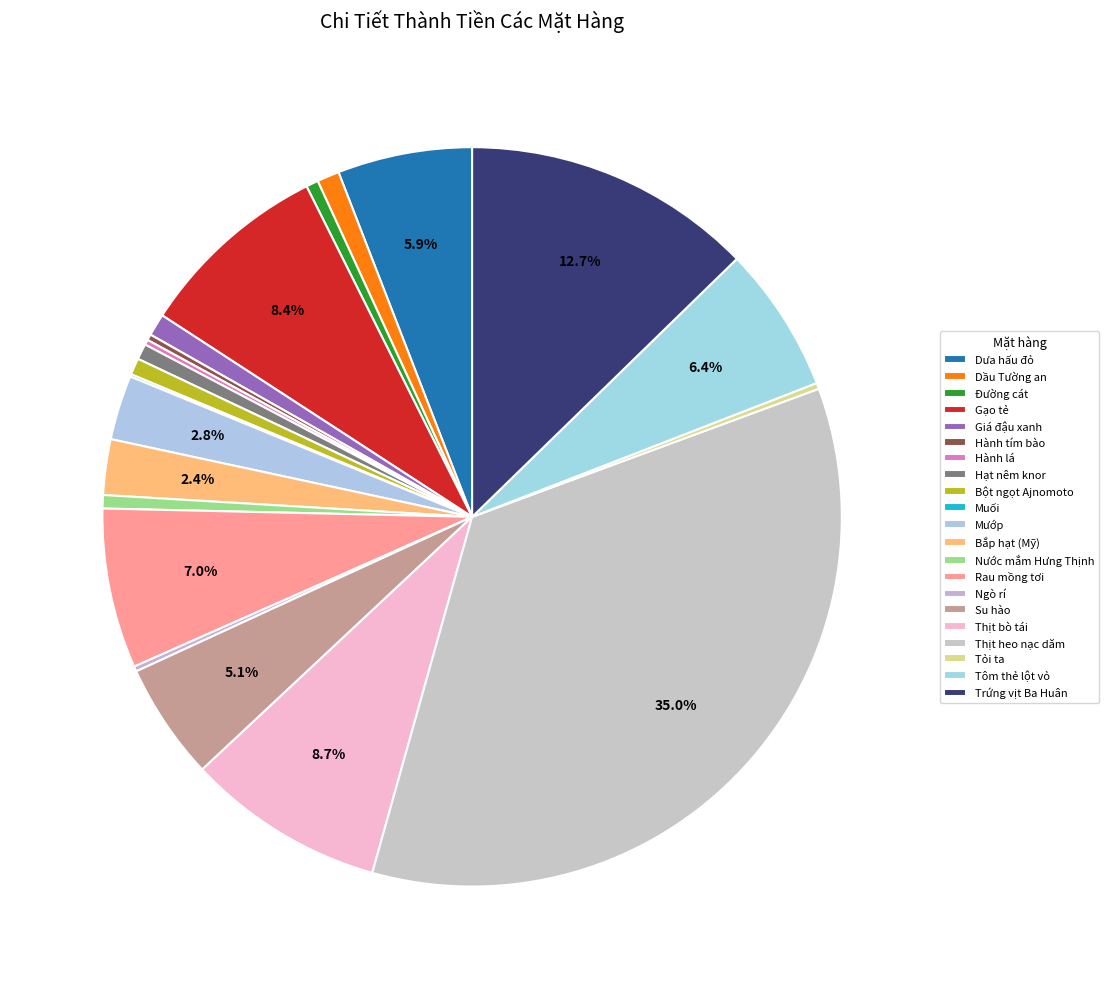

Which slice is the smallest?

Muối